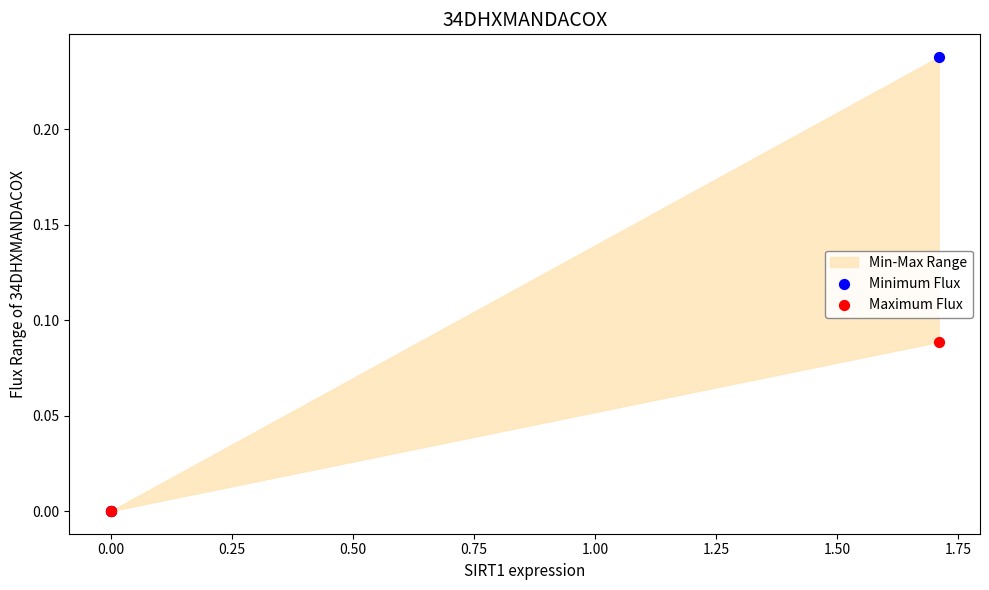

Which series reaches the maximum Y coordinate?

Minimum Flux